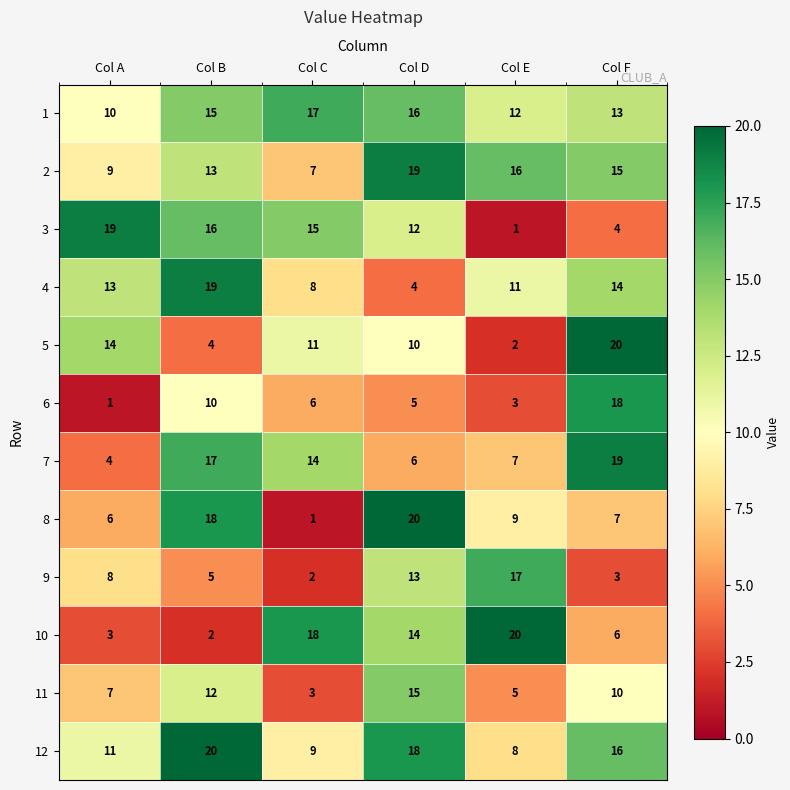

At which category is the sum across all series the highest?

Col D